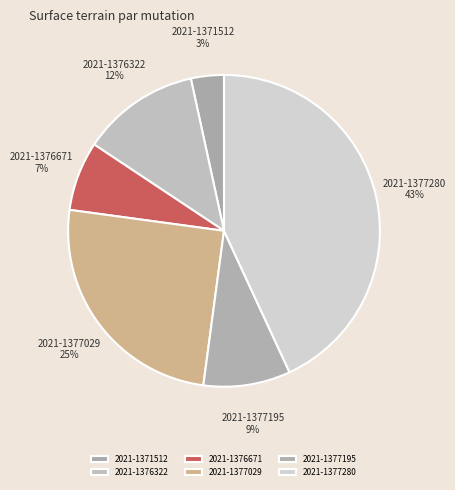

Is 2021-1376322 the majority of the pie?

No